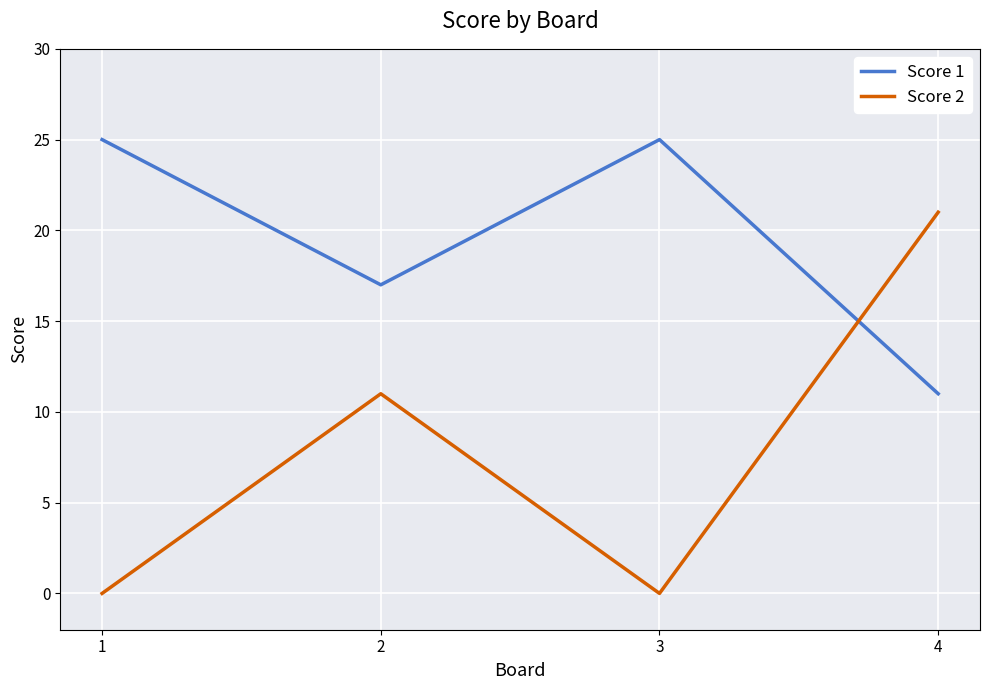

The value of Score 2 at 3 is 0. True or false?

True